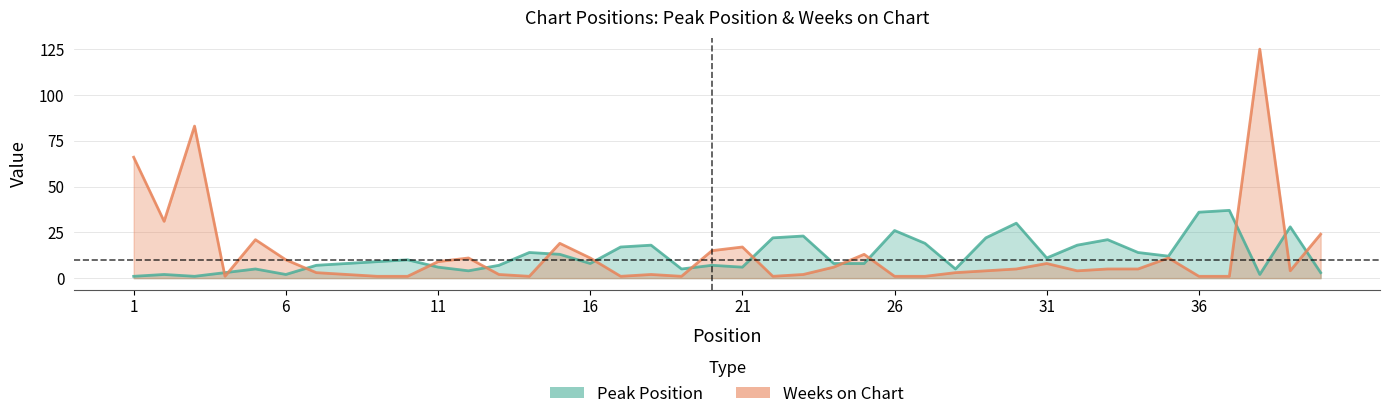

True or false: Weeks on Chart and Peak Position intersect in this chart.

True